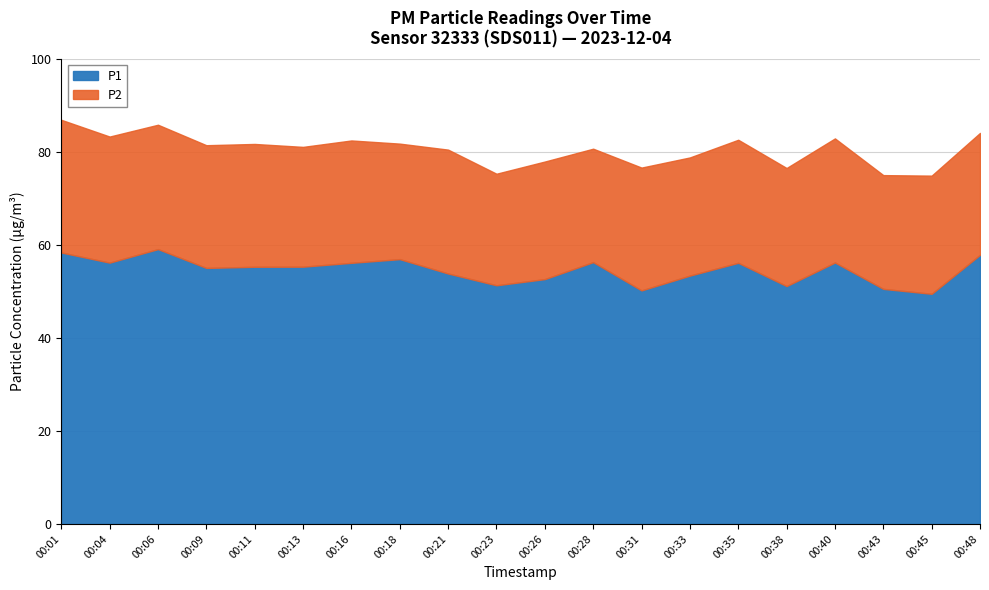

At 00:13, list the series in order from smallest to largest.

P2, P1